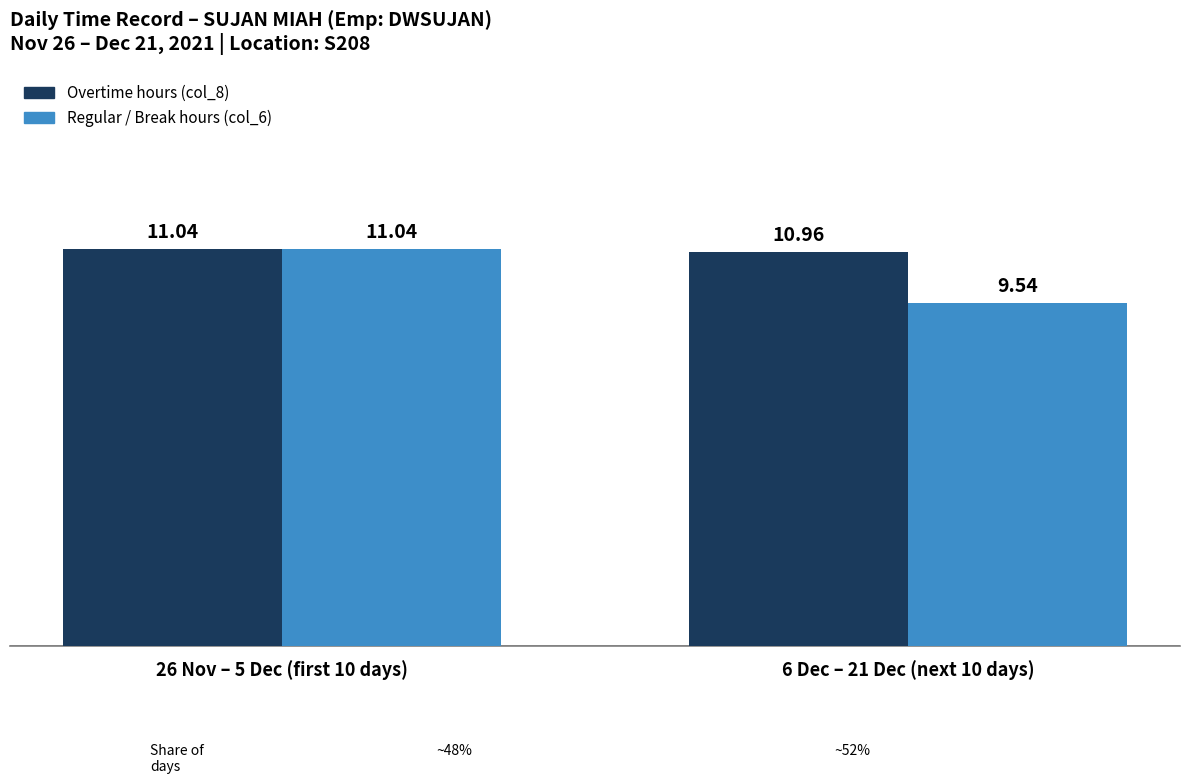

What is the total value across all series at 6 Dec – 21 Dec (next 10 days)?

20.5